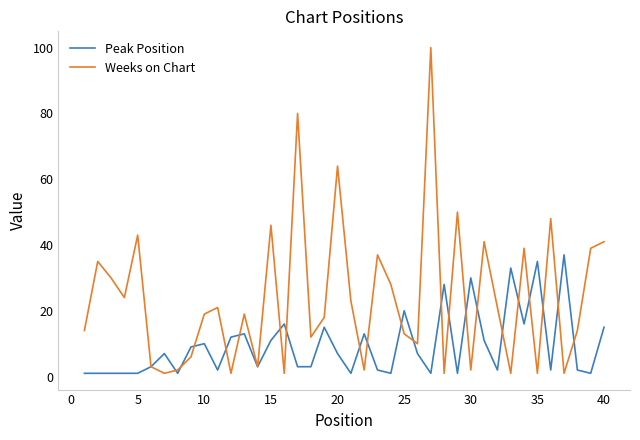

Reading left to right, what are all the values shown in this chart?

Peak Position: 1	1	1	1	1	3	7	1	9	10	2	12	13	3	11	16	3	3	15	7	1	13	2	1	20	7	1	28	1	30	11	2	33	16	35	2	37	2	1	15
Weeks on Chart: 14	35	30	24	43	3	1	2	6	19	21	1	19	3	46	1	80	12	18	64	23	2	37	28	13	10	100	1	50	2	41	21	1	39	1	48	1	14	39	41